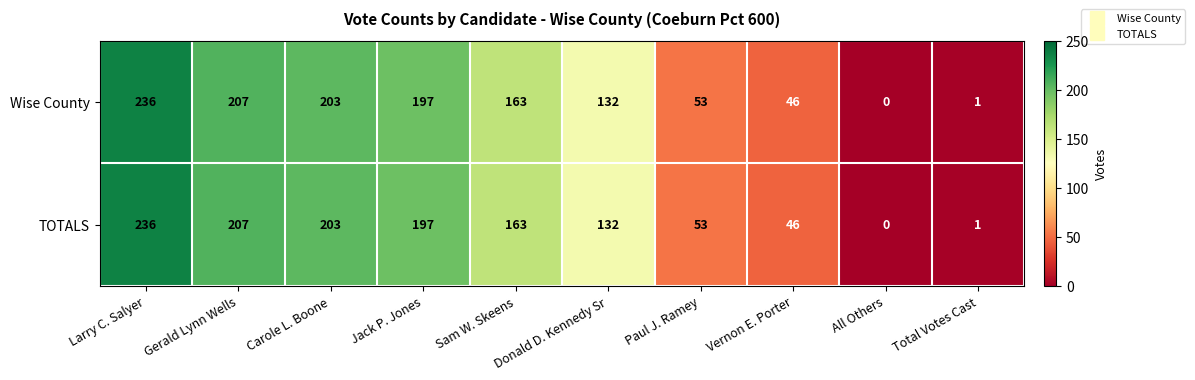

Rank the categories by Wise County value from highest to lowest.

Larry C. Salyer, Gerald Lynn Wells, Carole L. Boone, Jack P. Jones, Sam W. Skeens, Donald D. Kennedy Sr, Paul J. Ramey, Vernon E. Porter, Total Votes Cast, All Others